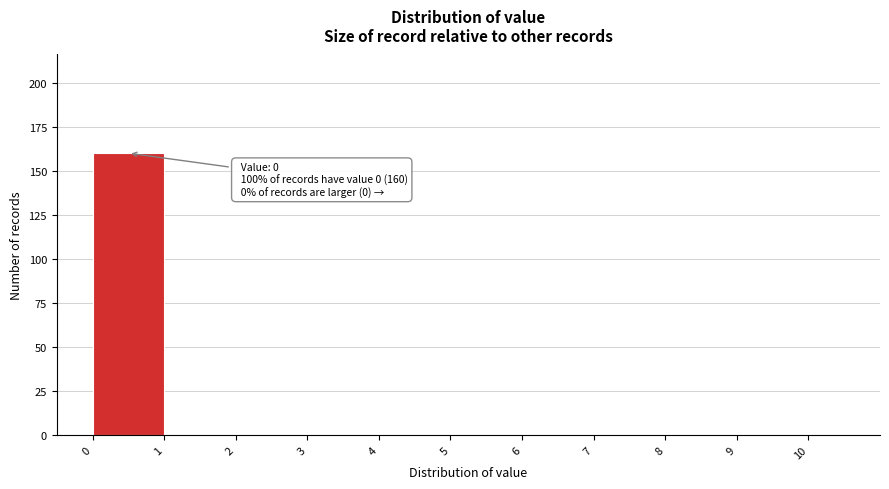

Over which range of the x-axis is the bar tallest?

0 to 1